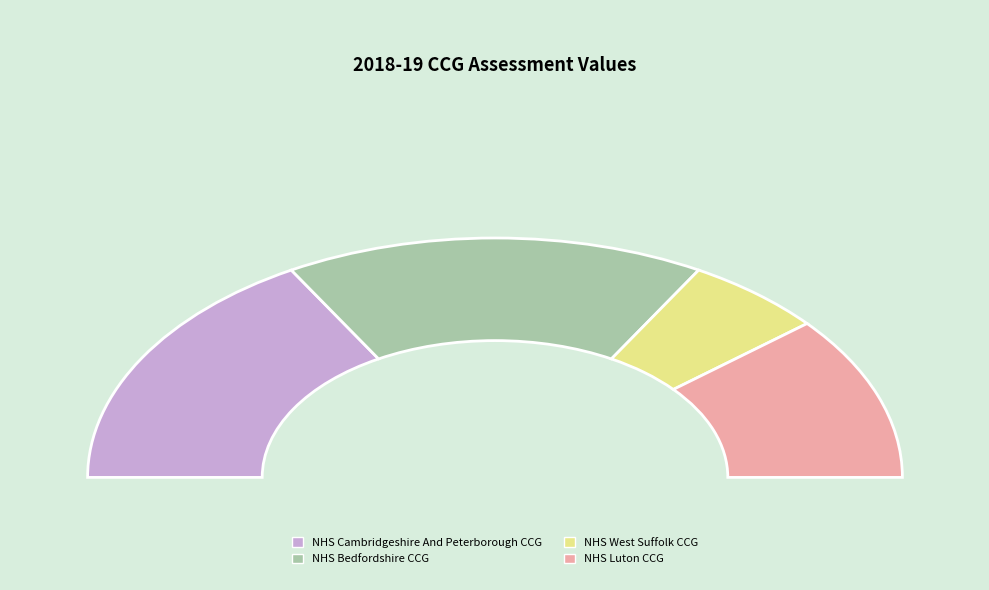

Which slice is the largest?

NHS Cambridgeshire And Peterborough CCG